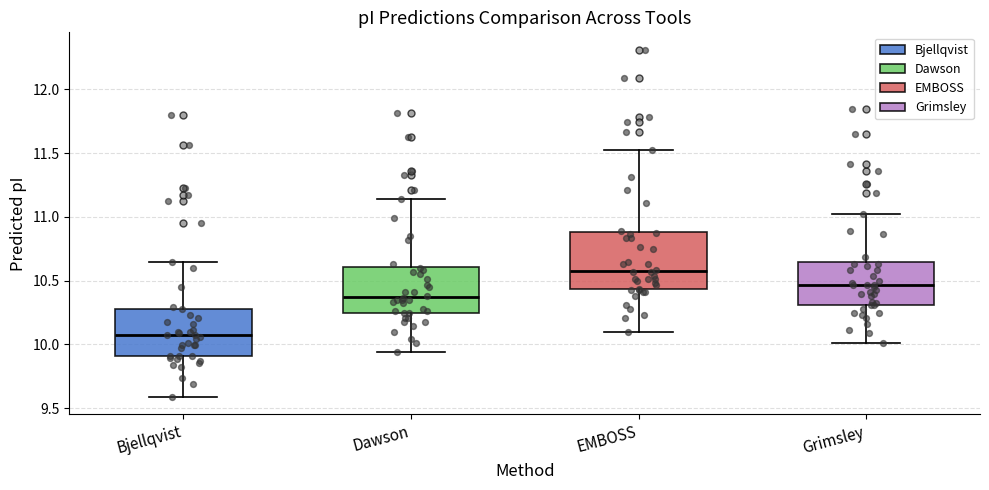

Which box has the highest median line?

EMBOSS